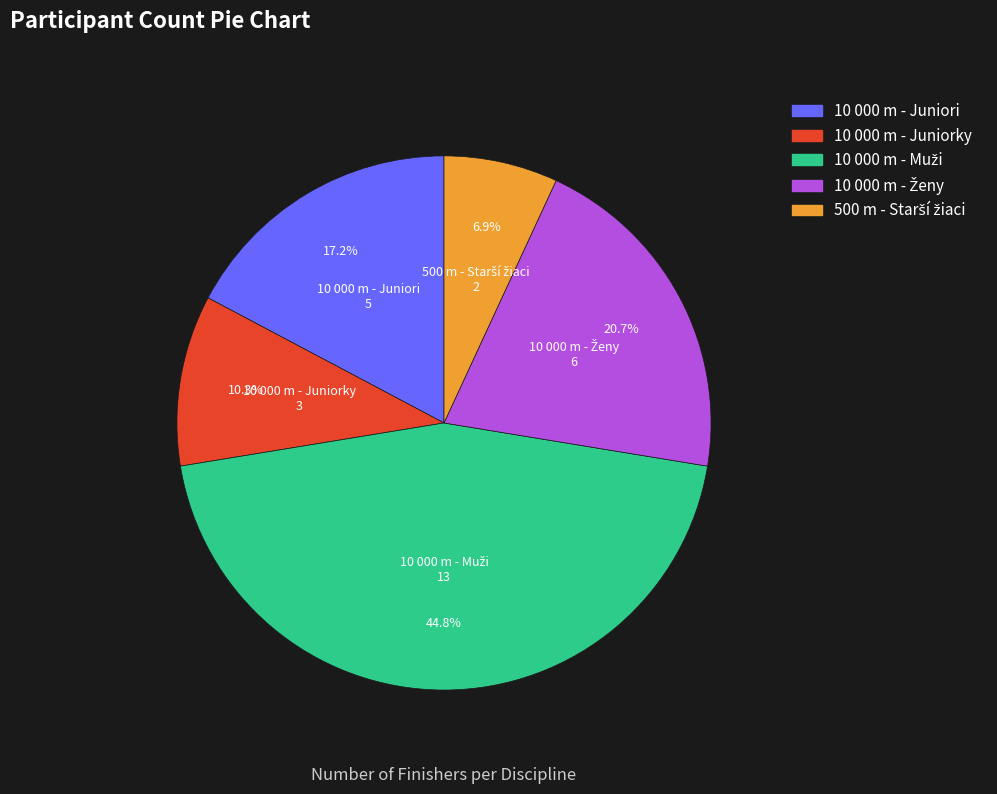

Is there any slice that represents more than half of the pie?

No